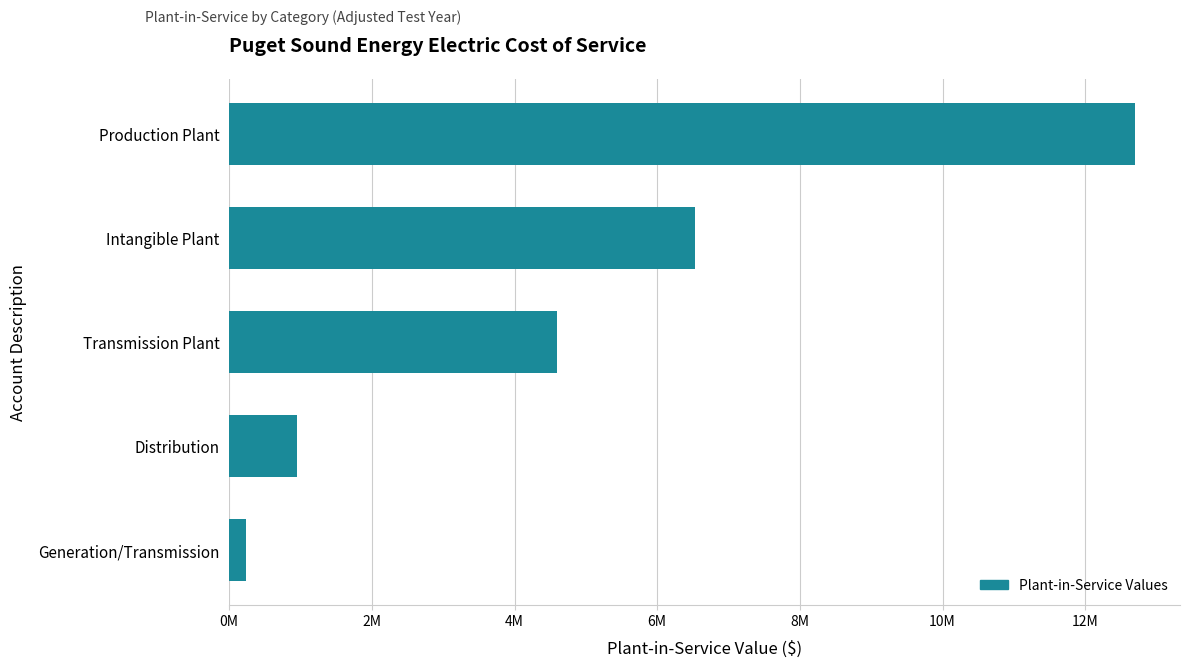

Rank the categories by value from highest to lowest.

Production Plant, Intangible Plant, Transmission Plant, Distribution, Generation/Transmission